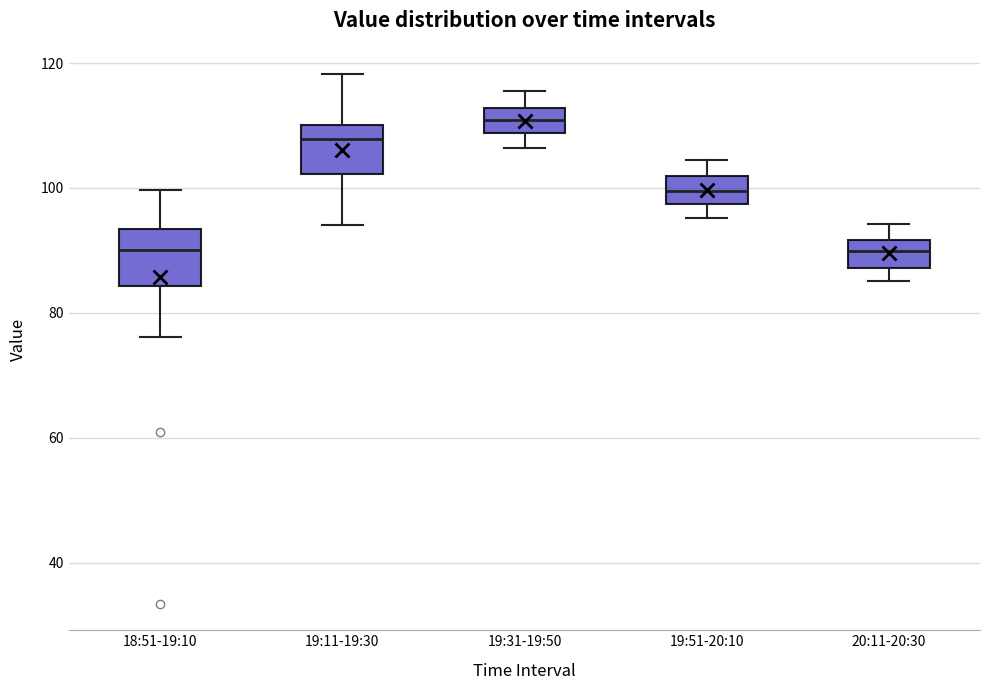

Reading left to right, read every box against the y-axis: the position of its median line, the range the box covers, and the ends of its whiskers. The values are not printed on the chart, so give them approximately, as read against the axis.

18:51-19:10: median 90, box 84 to 94, whiskers 76 to 100
19:11-19:30: median 108, box 102 to 110, whiskers 94 to 118
19:31-19:50: median 110, box 108 to 112, whiskers 106 to 116
19:51-20:10: median 100, box 98 to 102, whiskers 96 to 104
20:11-20:30: median 90, box 88 to 92, whiskers 86 to 94